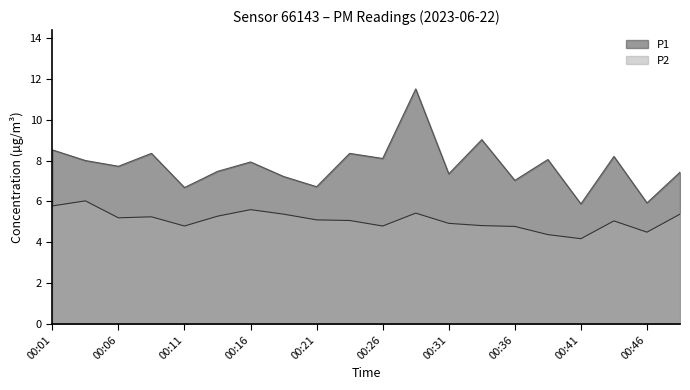

Reading left to right, list all the values displayed in this chart.

P1: 00:01=8.5	00:03=8.0	00:06=7.7	00:08=8.3	00:11=6.7	00:13=7.5	00:16=7.9	00:18=7.2	00:21=6.7	00:23=8.3	00:26=8.1	00:28=11.5	00:31=7.3	00:33=9.0	00:36=7.0	00:38=8.1	00:41=5.9	00:43=8.2	00:46=5.9	00:48=7.4
P2: 00:01=5.8	00:03=6.0	00:06=5.2	00:08=5.2	00:11=4.8	00:13=5.3	00:16=5.6	00:18=5.4	00:21=5.1	00:23=5.1	00:26=4.8	00:28=5.4	00:31=4.9	00:33=4.8	00:36=4.8	00:38=4.4	00:41=4.2	00:43=5.0	00:46=4.5	00:48=5.4